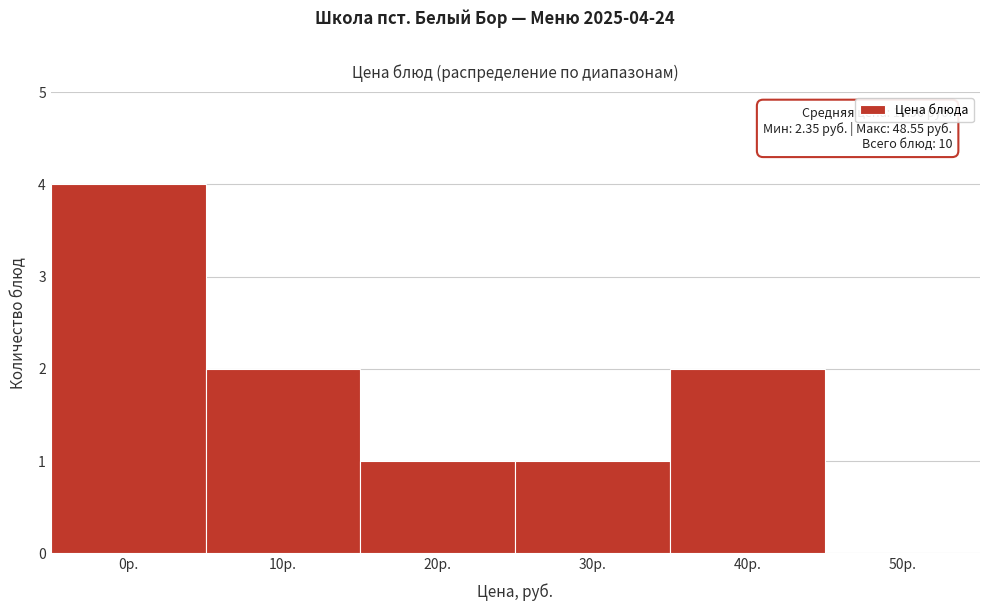

Reading left to right, extract all data points from this chart.

0р.=4	10р.=2	20р.=1	30р.=1	40р.=2	50р.=0